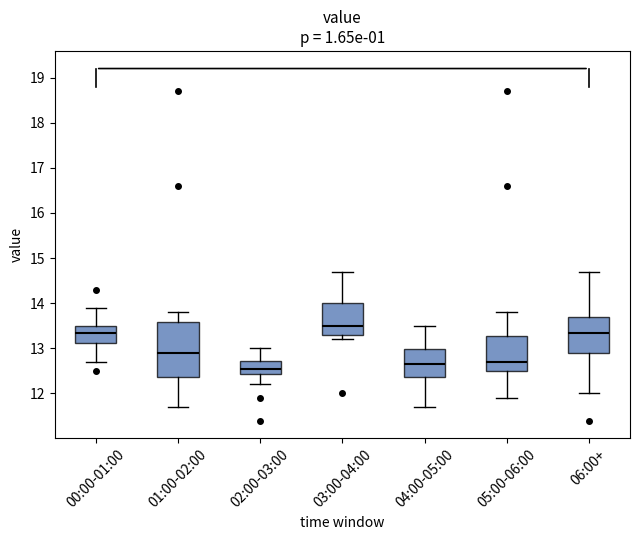

Comparing the boxes themselves (not the whiskers), which one is the tallest?

01:00-02:00